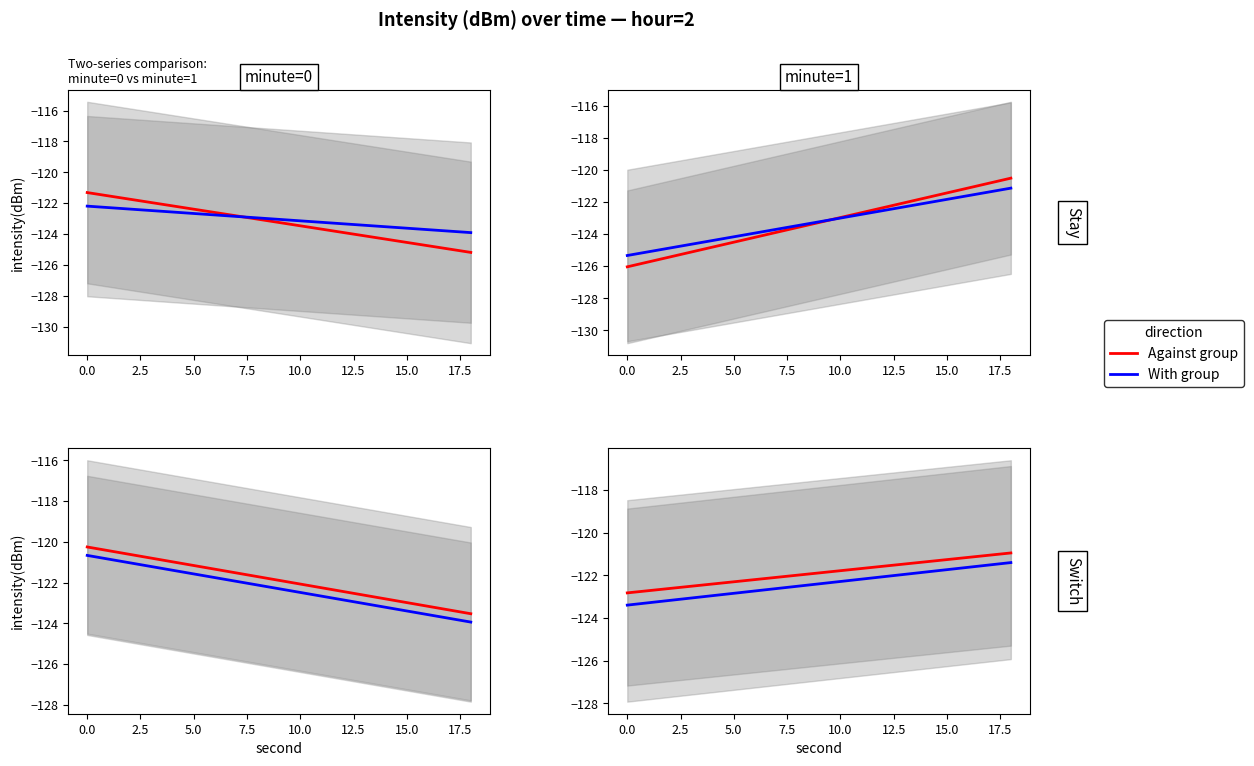

True or false: Against group has more than 1 interior local peaks.

False